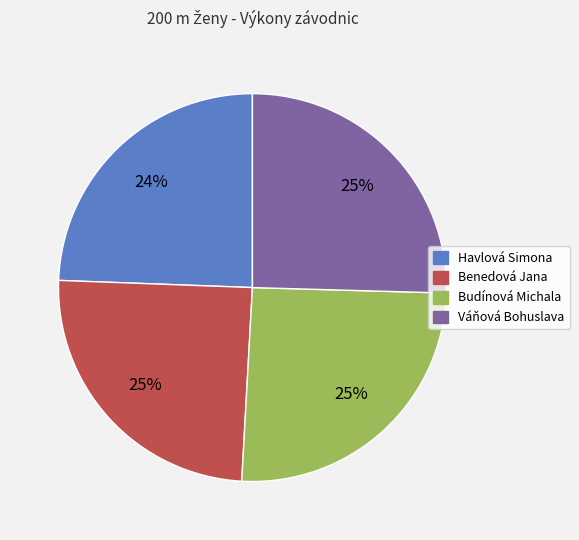

To the nearest percent, what portion does Budínová Michala represent?

25%